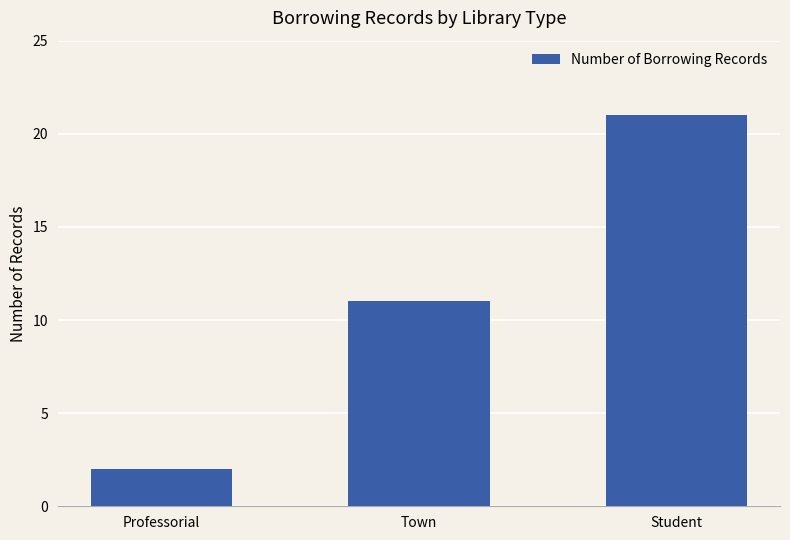

List the labels in order of value, largest first.

Student, Town, Professorial